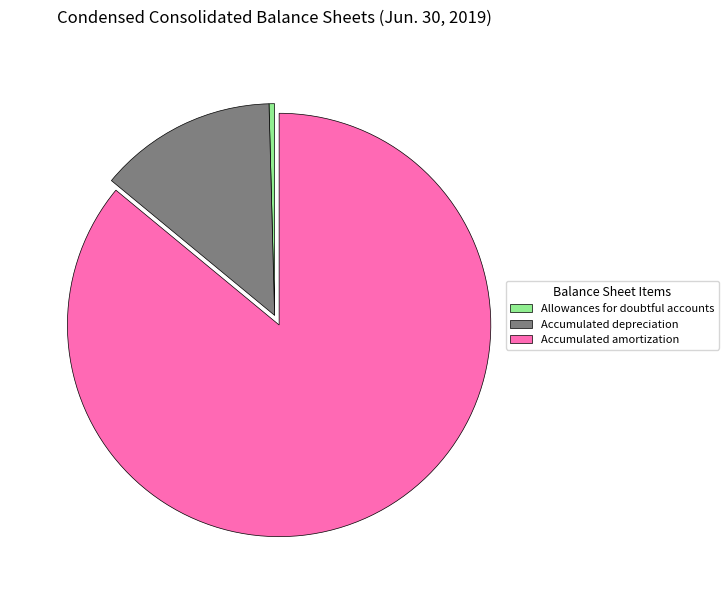

True or false: Allowances for doubtful accounts accounts for 0% of the total.

True